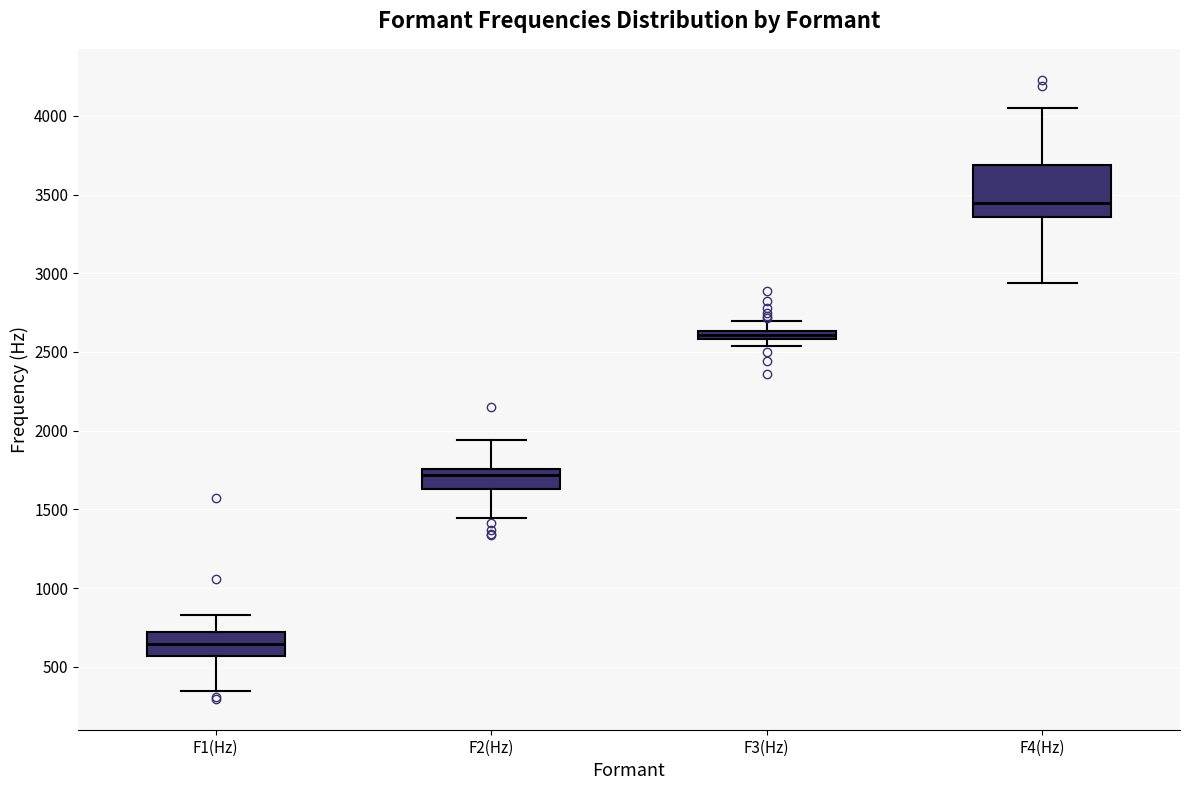

Comparing the boxes themselves (not the whiskers), which one is the tallest?

F4(Hz)